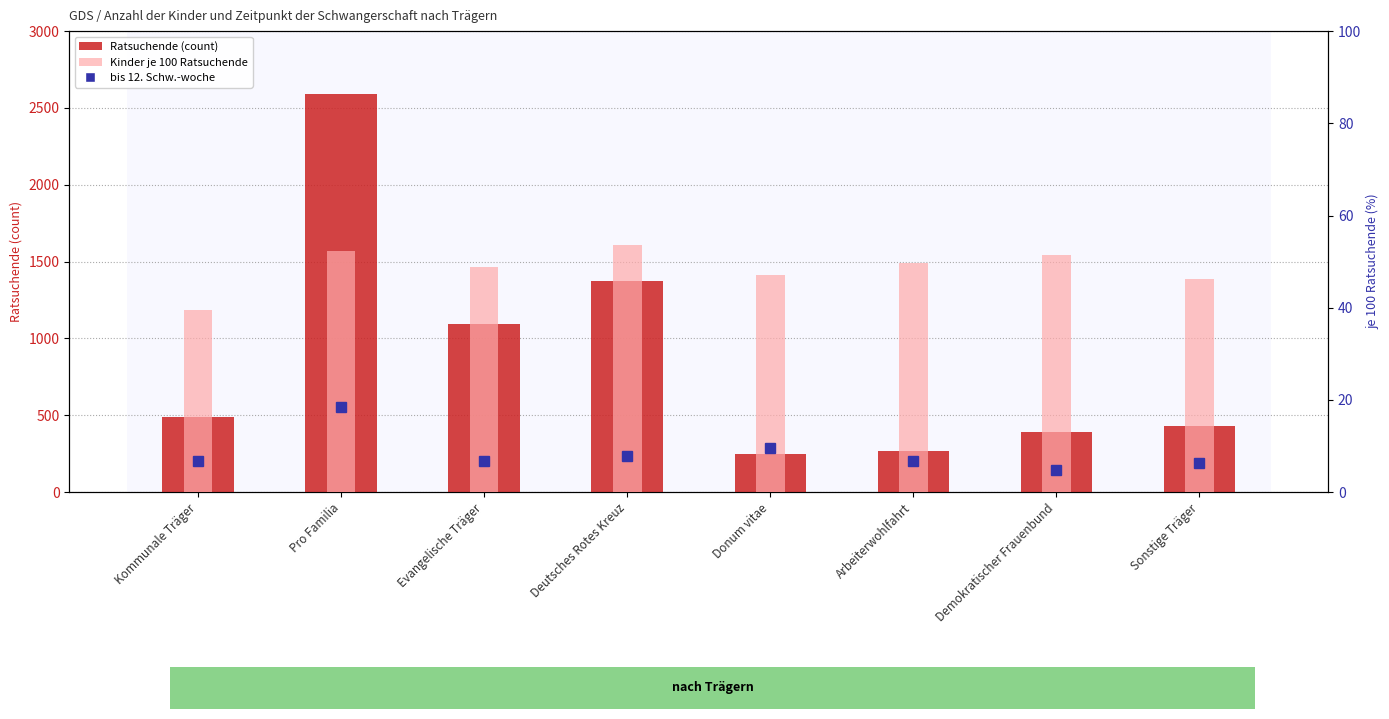

How many categories are shown in the chart?

8